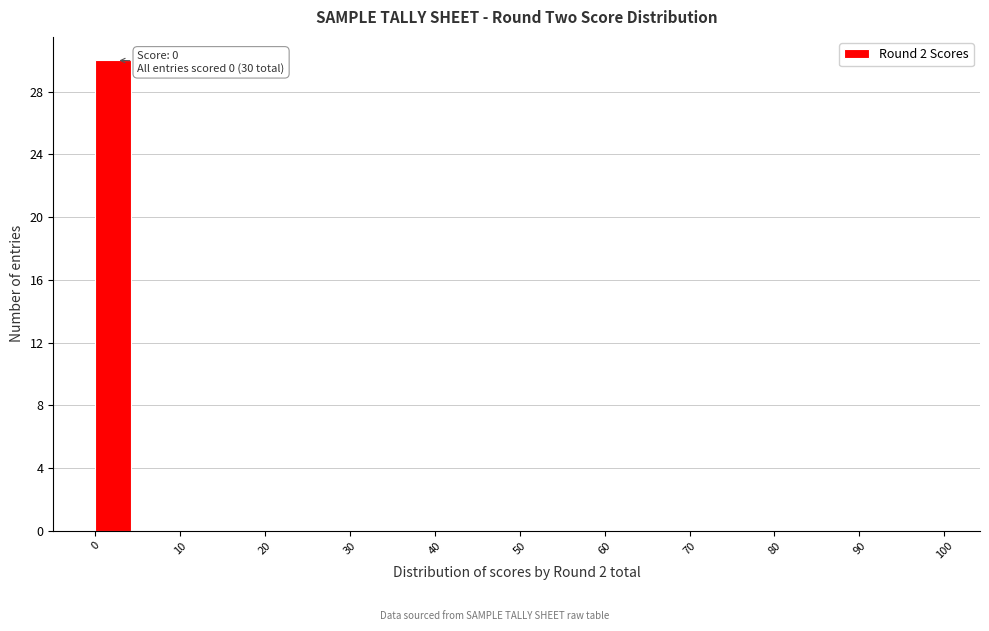

Over which range of the x-axis is the bar tallest?

0 to 5